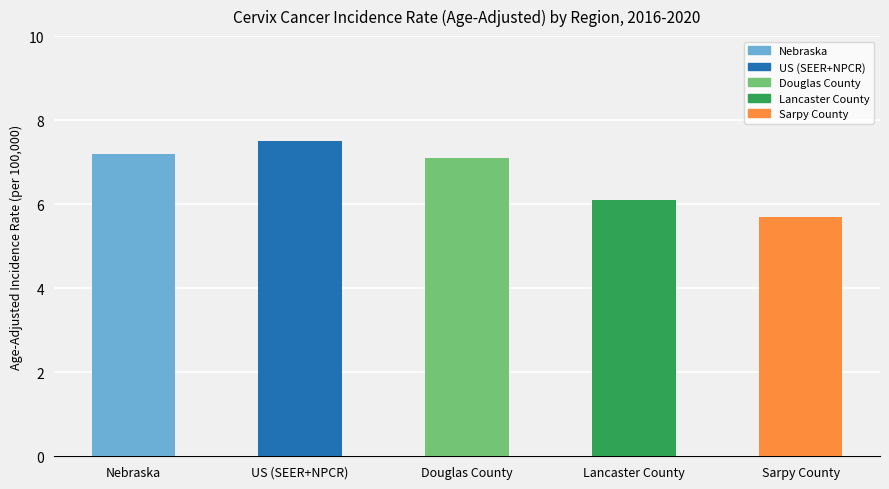

How many categories are shown in the chart?

5